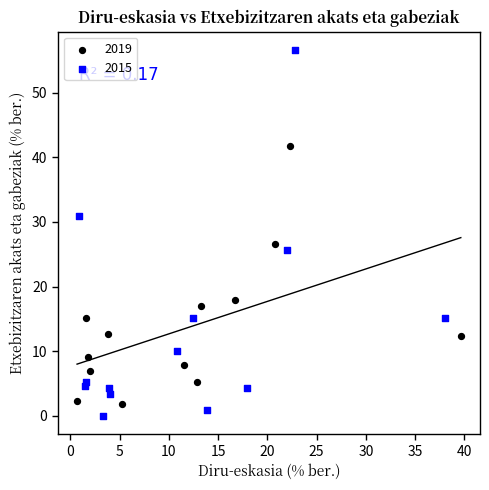

Which series has the largest Y range (max minus min)?

2015